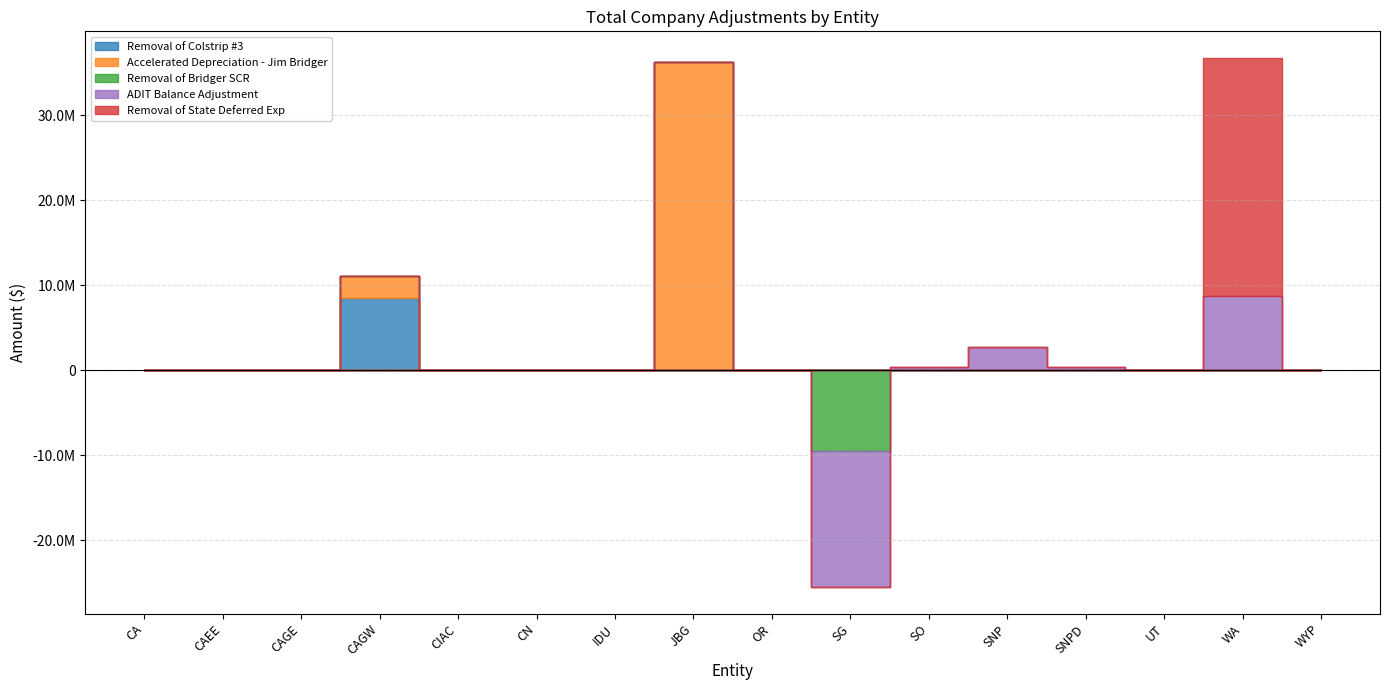

Reading left to right, extract all data points from this chart.

Removal of Colstrip #3: CA=0	CAEE=0	CAGE=0	CAGW=8495028	CIAC=0	CN=0	IDU=0	JBG=0	OR=0	SG=0	SO=0	SNP=0	SNPD=0	UT=0	WA=0	WYP=0
Accelerated Depreciation - Jim Bridger: CA=0	CAEE=0	CAGE=0	CAGW=2585560	CIAC=0	CN=0	IDU=0	JBG=36256691	OR=0	SG=0	SO=0	SNP=0	SNPD=0	UT=0	WA=0	WYP=0
Removal of Bridger SCR: CA=0	CAEE=0	CAGE=0	CAGW=0	CIAC=0	CN=0	IDU=0	JBG=0	OR=0	SG=-9526702	SO=0	SNP=0	SNPD=0	UT=0	WA=0	WYP=0
ADIT Balance Adjustment: CA=0	CAEE=0	CAGE=0	CAGW=0	CIAC=-35987	CN=0	IDU=0	JBG=-2786	OR=0	SG=-16021889	SO=404815	SNP=2682998	SNPD=405626	UT=0	WA=8675778	WYP=0
Removal of State Deferred Exp: CA=0	CAEE=0	CAGE=0	CAGW=0	CIAC=0	CN=0	IDU=0	JBG=0	OR=0	SG=0	SO=0	SNP=0	SNPD=0	UT=0	WA=28098099	WYP=0